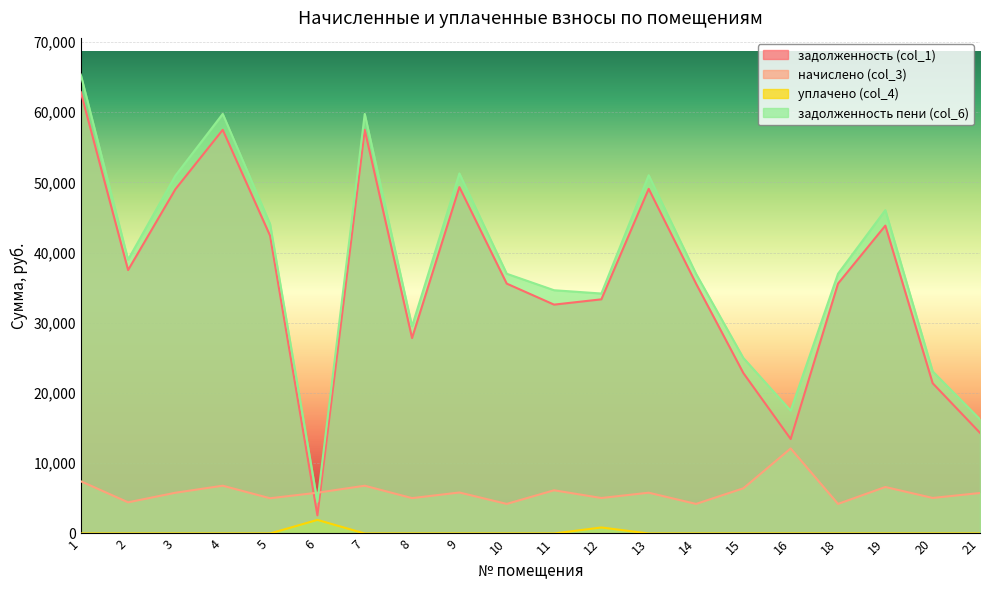

What are all the series names shown in the legend?

задолженность (col_1), начислено (col_3), уплачено (col_4), задолженность пени (col_6)